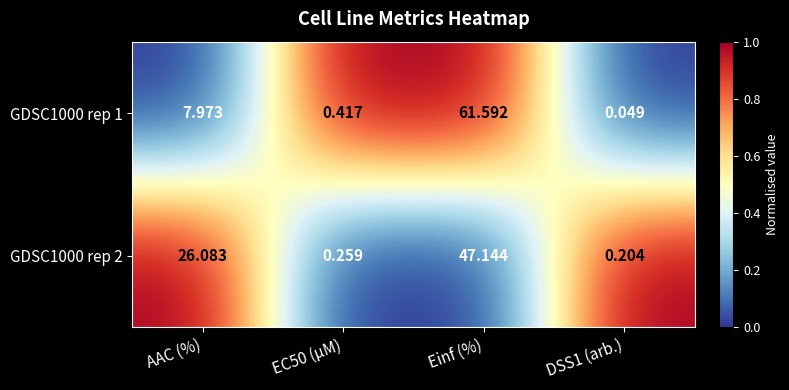

At which label does GDSC1000 rep 1 first exceed 7?

AAC (%)